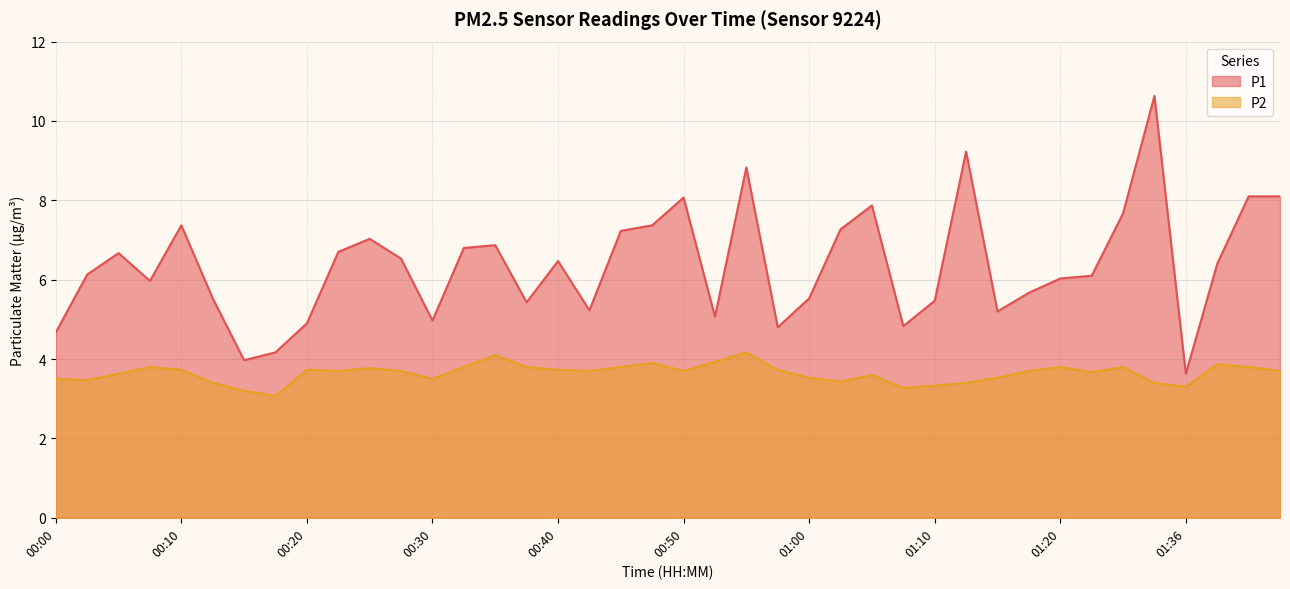

Where is the first local maximum for P1?

00:05